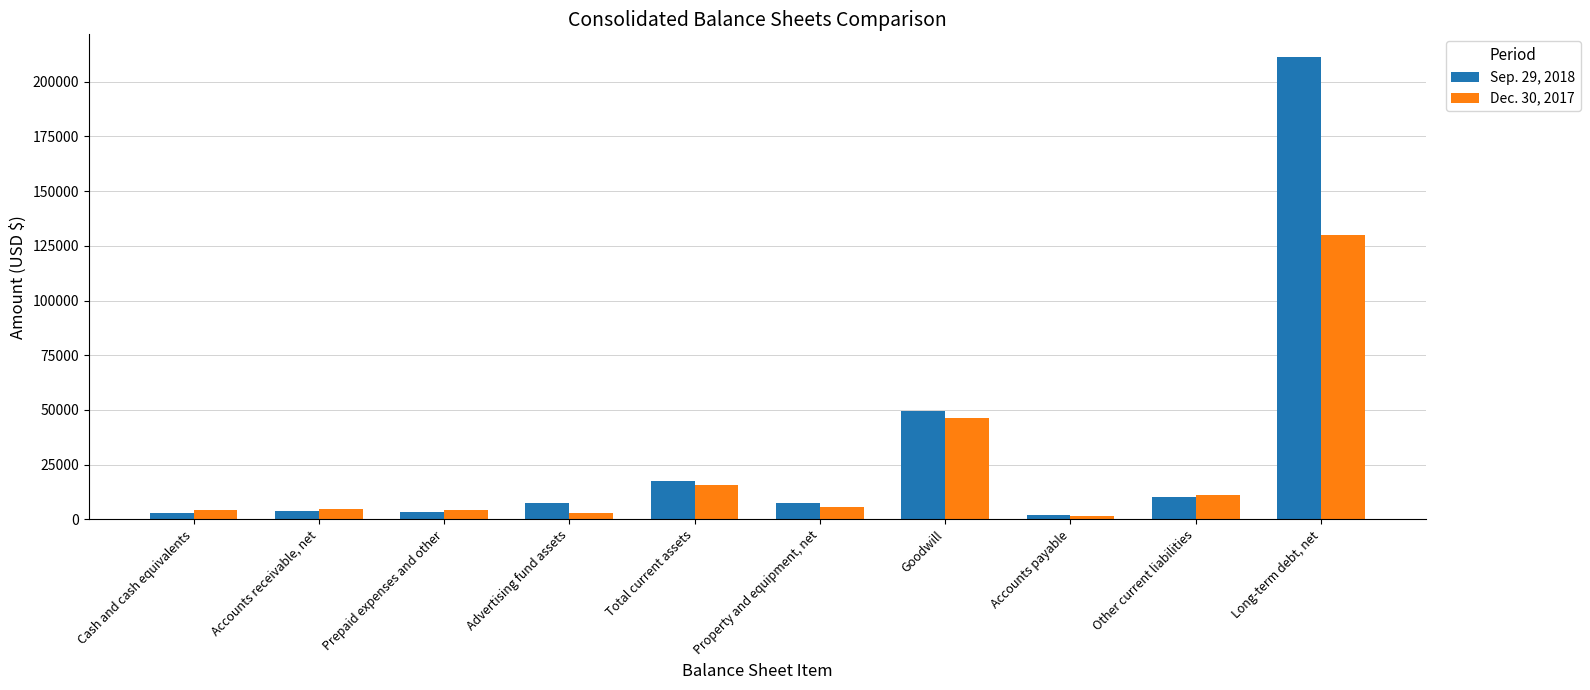

What is the total value across all series at Prepaid expenses and other?

7647